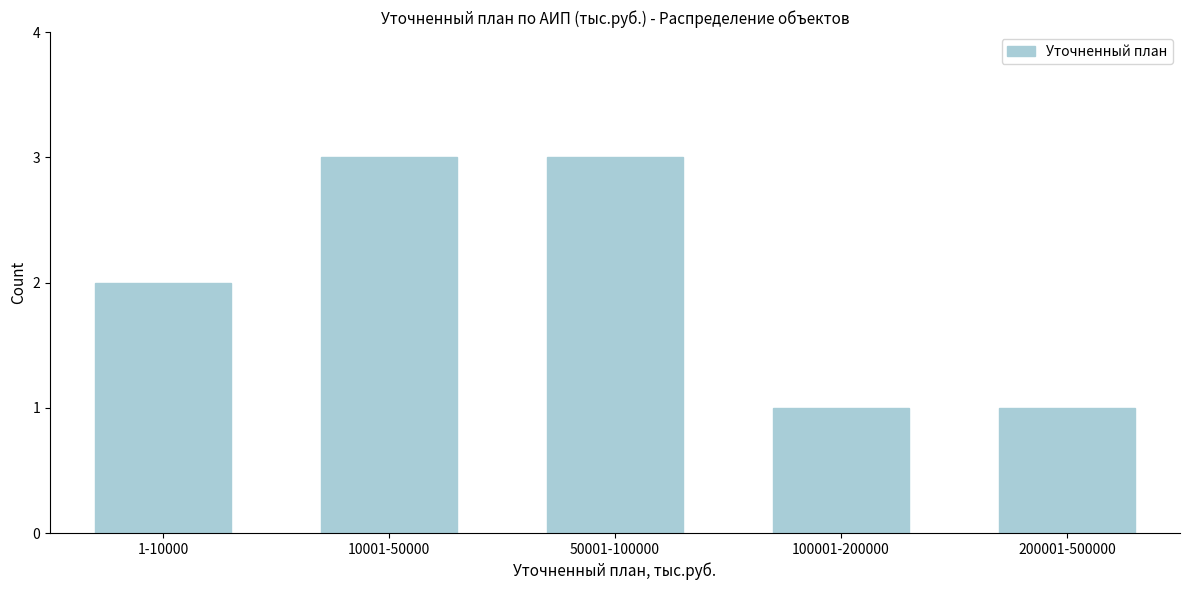

Reading left to right, list all the values displayed in this chart.

1-10000=2	10001-50000=3	50001-100000=3	100001-200000=1	200001-500000=1